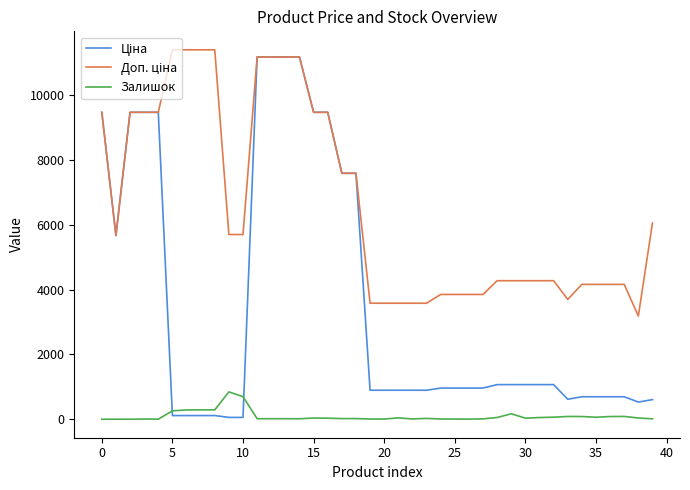

What is the greatest value displayed?

11410.0